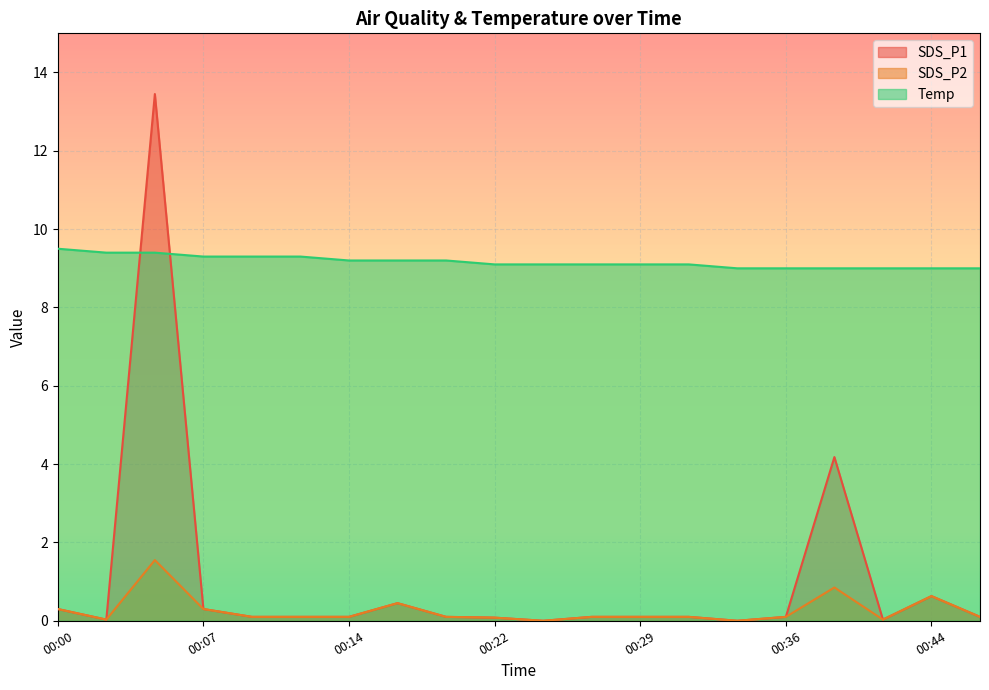

After their last crossing, which series has the higher values: Temp or SDS_P1?

Temp